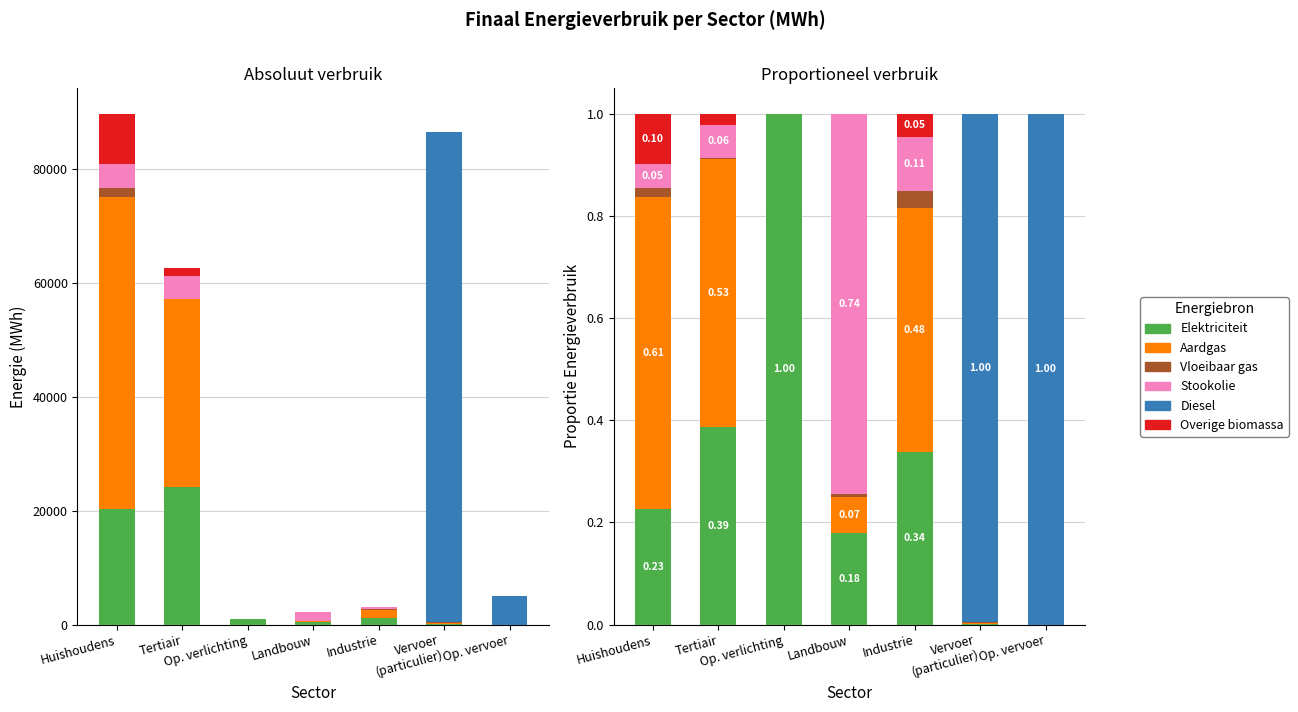

How many data points in Overige biomassa are above 0?

3